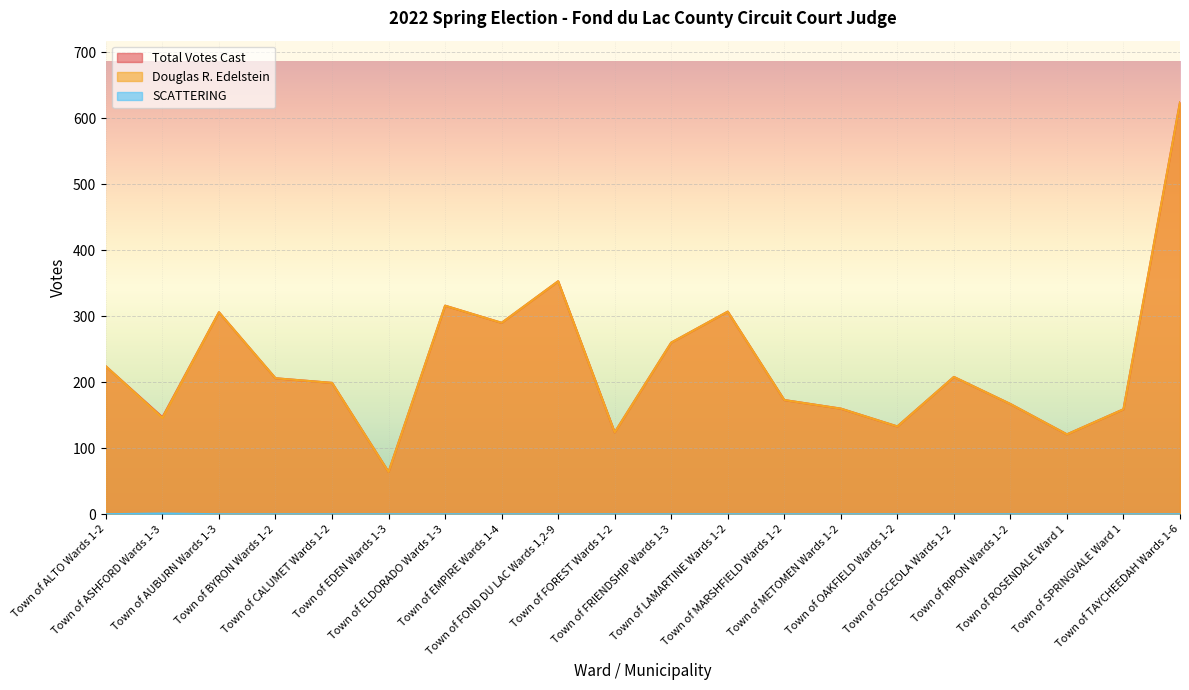

Reading right to left, transcribe all the data shown in this chart.

Total Votes Cast: Town of TAYCHEEDAH Wards 1-6=624	Town of SPRINGVALE Ward 1=159	Town of ROSENDALE Ward 1=121	Town of RIPON Wards 1-2=167	Town of OSCEOLA Wards 1-2=208	Town of OAKFIELD Wards 1-2=133	Town of METOMEN Wards 1-2=160	Town of MARSHFIELD Wards 1-2=173	Town of LAMARTINE Wards 1-2=307	Town of FRIENDSHIP Wards 1-3=260	Town of FOREST Wards 1-2=124	Town of FOND DU LAC Wards 1,2-9=353	Town of EMPIRE Wards 1-4=290	Town of ELDORADO Wards 1-3=316	Town of EDEN Wards 1-3=64	Town of CALUMET Wards 1-2=199	Town of BYRON Wards 1-2=206	Town of AUBURN Wards 1-3=306	Town of ASHFORD Wards 1-3=147	Town of ALTO Wards 1-2=224
Douglas R. Edelstein: Town of TAYCHEEDAH Wards 1-6=624	Town of SPRINGVALE Ward 1=159	Town of ROSENDALE Ward 1=121	Town of RIPON Wards 1-2=167	Town of OSCEOLA Wards 1-2=208	Town of OAKFIELD Wards 1-2=133	Town of METOMEN Wards 1-2=160	Town of MARSHFIELD Wards 1-2=173	Town of LAMARTINE Wards 1-2=307	Town of FRIENDSHIP Wards 1-3=260	Town of FOREST Wards 1-2=124	Town of FOND DU LAC Wards 1,2-9=353	Town of EMPIRE Wards 1-4=290	Town of ELDORADO Wards 1-3=316	Town of EDEN Wards 1-3=64	Town of CALUMET Wards 1-2=199	Town of BYRON Wards 1-2=206	Town of AUBURN Wards 1-3=306	Town of ASHFORD Wards 1-3=146	Town of ALTO Wards 1-2=224
SCATTERING: Town of TAYCHEEDAH Wards 1-6=0	Town of SPRINGVALE Ward 1=0	Town of ROSENDALE Ward 1=0	Town of RIPON Wards 1-2=0	Town of OSCEOLA Wards 1-2=0	Town of OAKFIELD Wards 1-2=0	Town of METOMEN Wards 1-2=0	Town of MARSHFIELD Wards 1-2=0	Town of LAMARTINE Wards 1-2=0	Town of FRIENDSHIP Wards 1-3=0	Town of FOREST Wards 1-2=0	Town of FOND DU LAC Wards 1,2-9=0	Town of EMPIRE Wards 1-4=0	Town of ELDORADO Wards 1-3=0	Town of EDEN Wards 1-3=0	Town of CALUMET Wards 1-2=0	Town of BYRON Wards 1-2=0	Town of AUBURN Wards 1-3=0	Town of ASHFORD Wards 1-3=1	Town of ALTO Wards 1-2=0